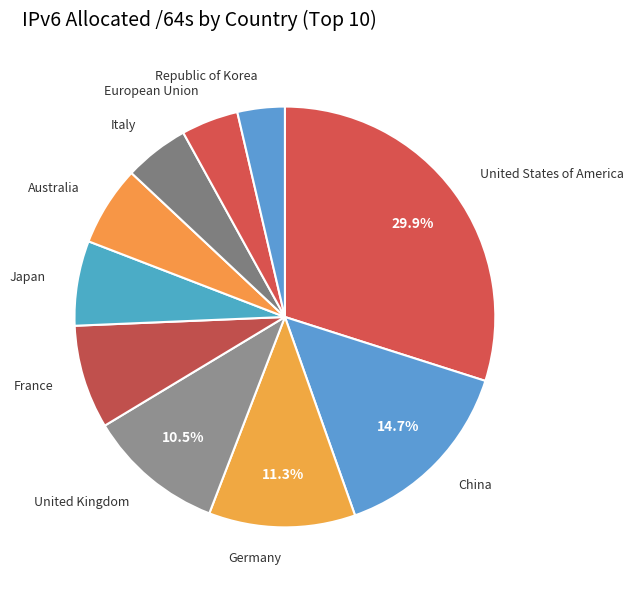

How many slices are in this pie chart?

10